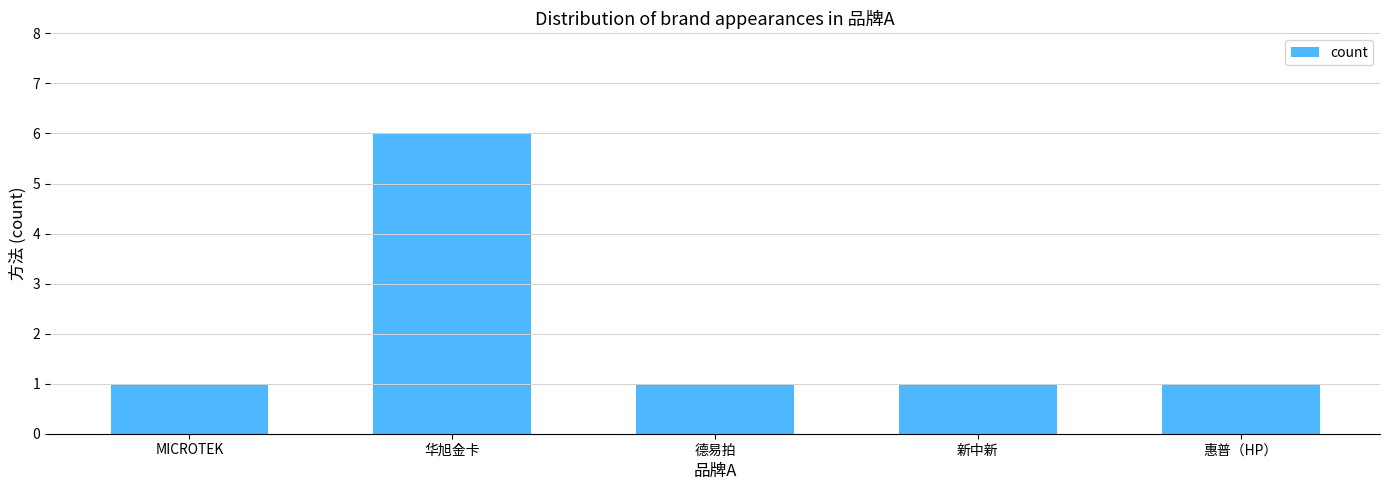

The value at MICROTEK is 1. True or false?

True